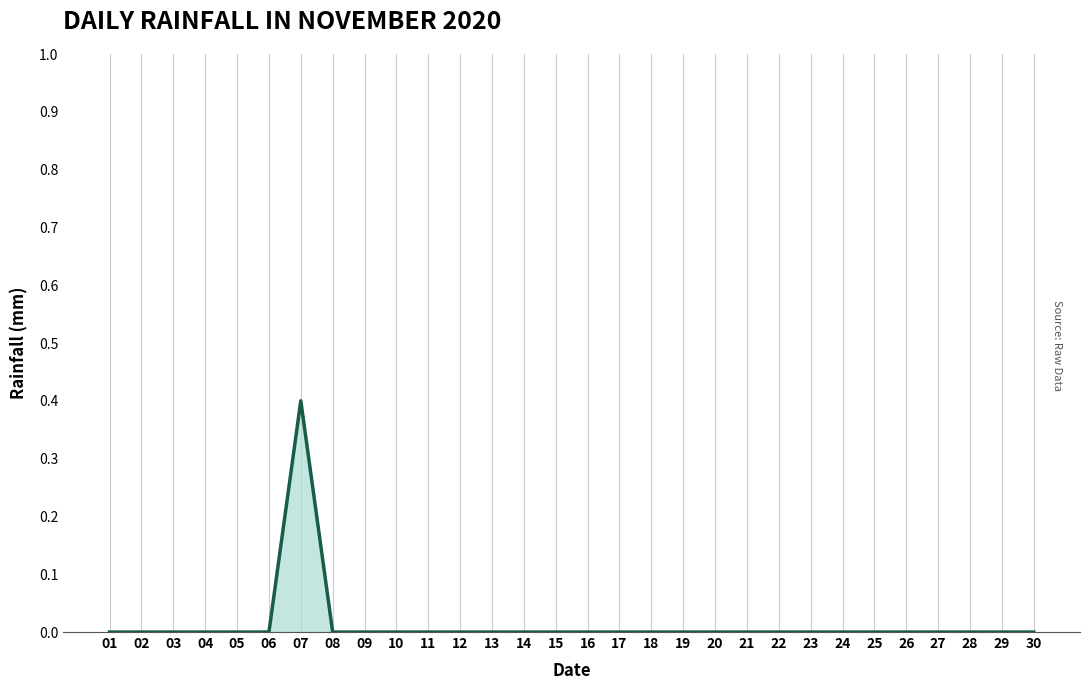

Read the value at 07.

0.4